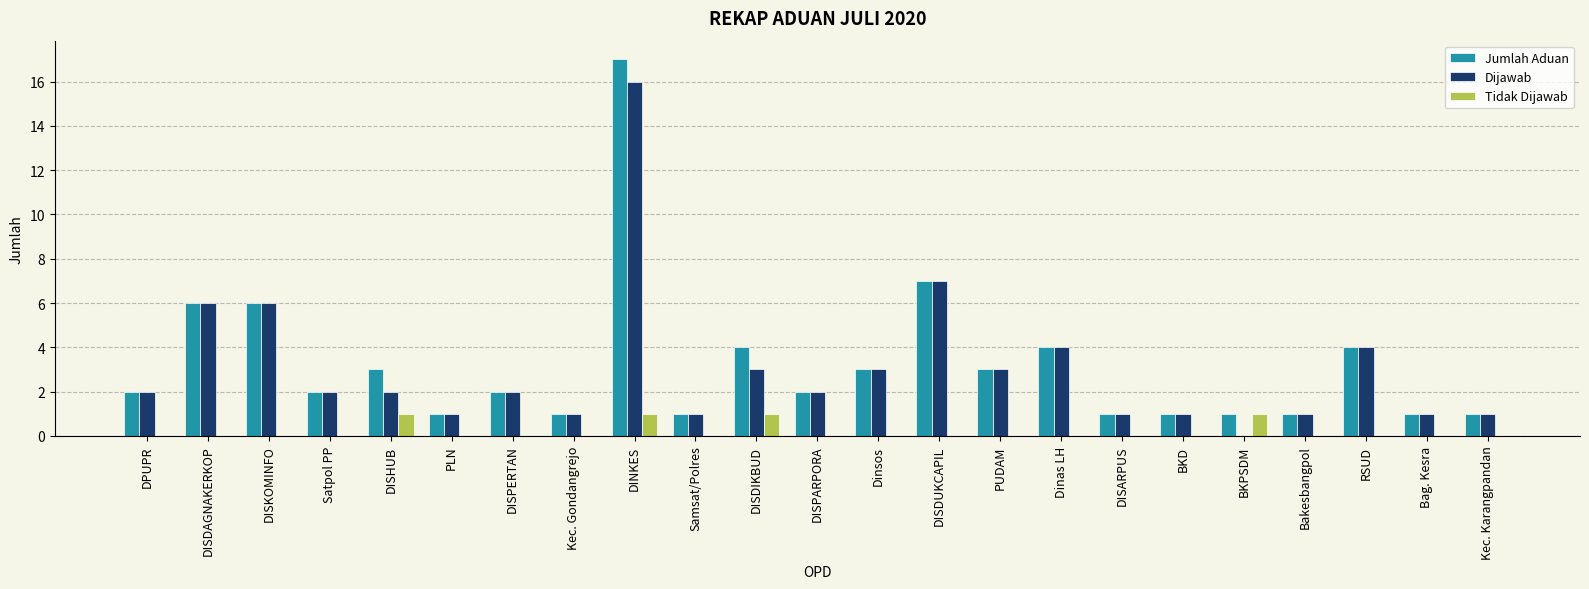

What is the sum of the Jumlah Aduan values at DISDAGNAKERKOP and Kec. Gondangrejo?

7